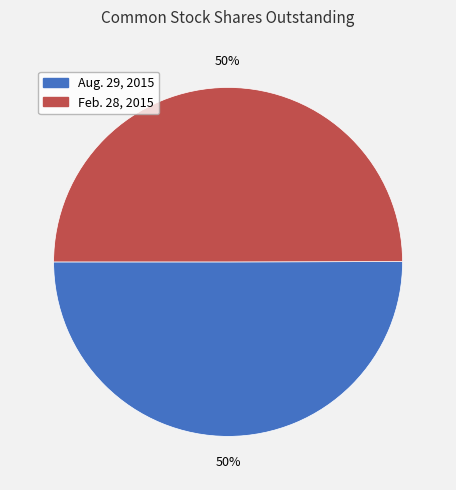

Is the sum of Feb. 28, 2015 and Aug. 29, 2015 greater than half?

Yes